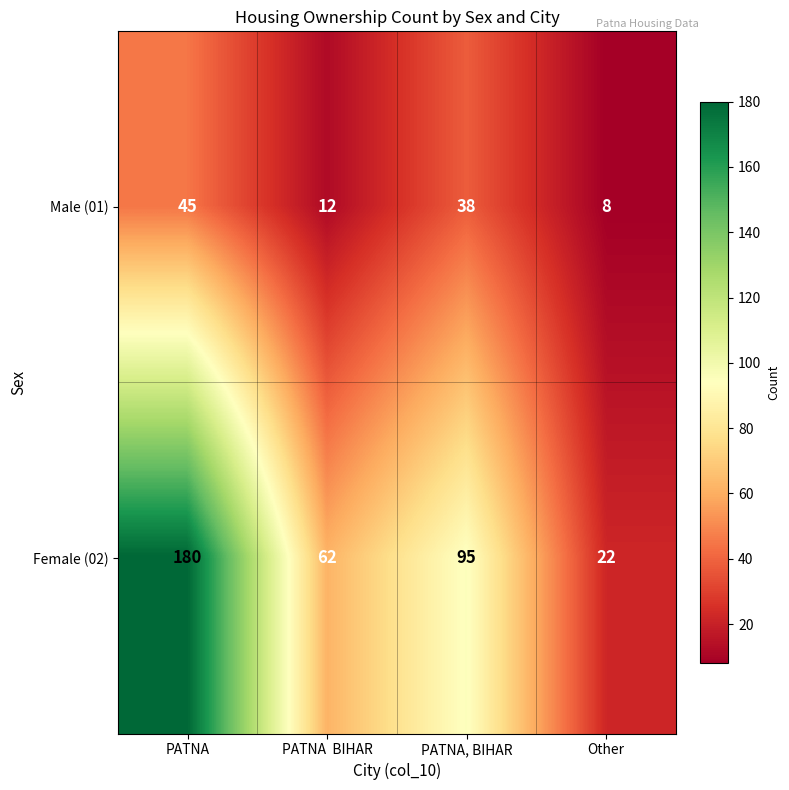

The value of Female (02) at Other is 6. True or false?

False